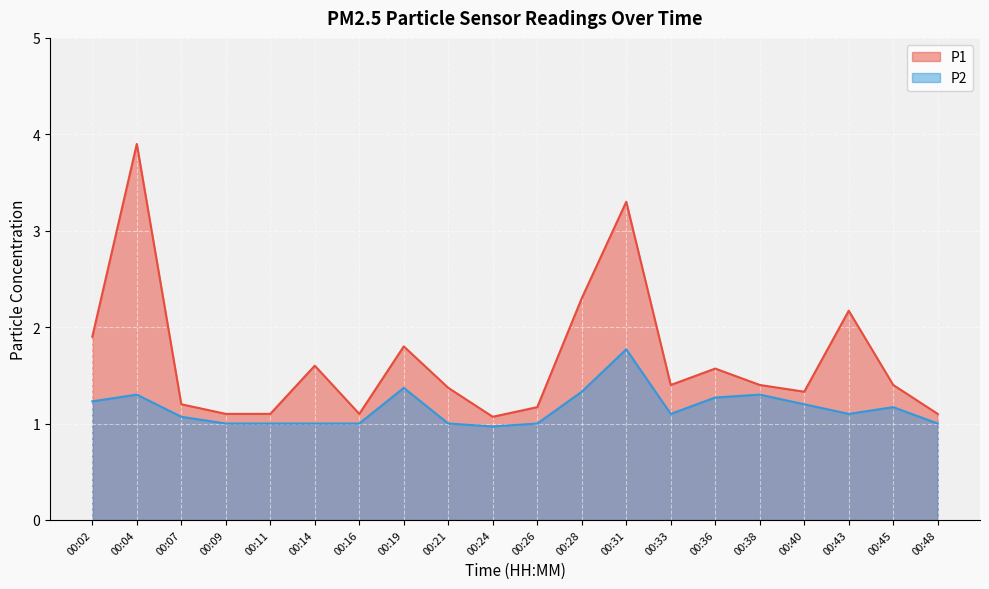

Between 00:02 and 00:21, which series saw the biggest shift?

P1